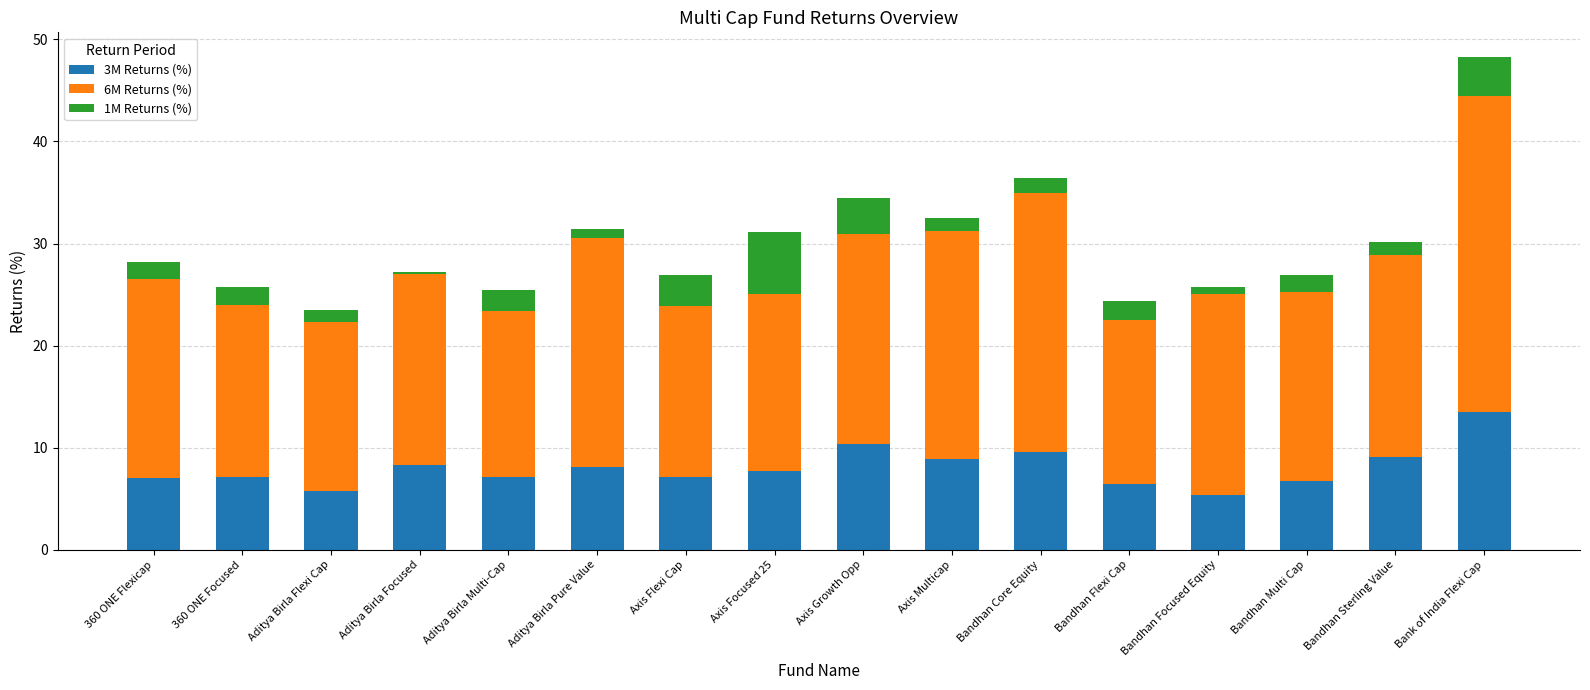

How many bars are there in total?

16